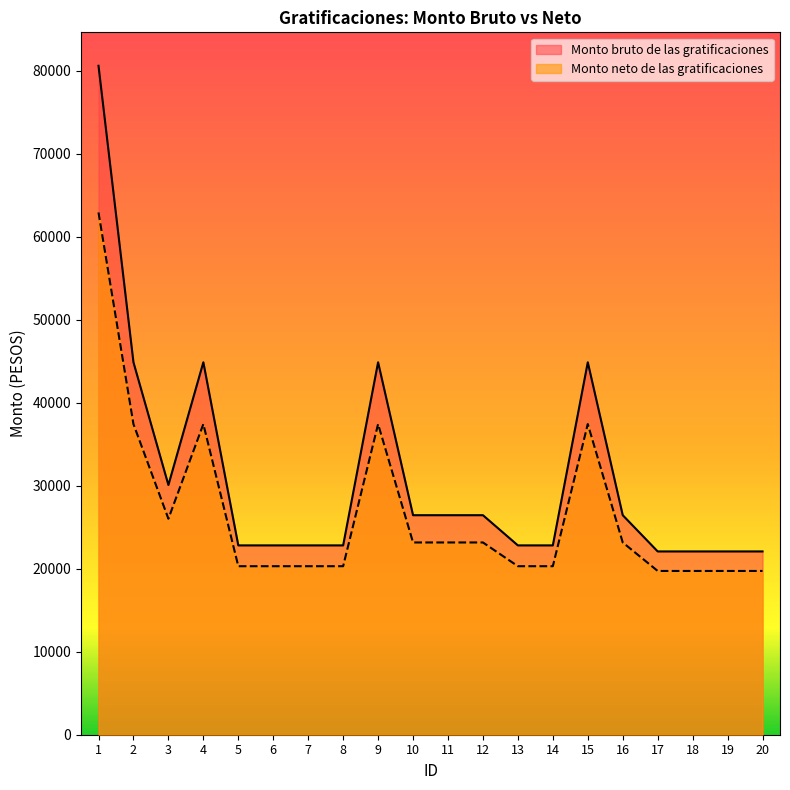

Reading left to right, extract all data points from this chart.

Monto bruto de las gratificaciones: 1=80588.8	2=44867.2	3=30083.2	4=44867.2	5=22809.2	6=22809.2	7=22809.2	8=22809.2	9=44867.2	10=26446.4	11=26446.4	12=26446.4	13=22809.2	14=22809.2	15=44867.2	16=26446.4	17=22082.0	18=22082.0	19=22082.0	20=22082.0
Monto neto de las gratificaciones: 1=62922.3	2=37423.2	3=26021.1	4=37423.2	5=20300.9	6=20300.9	7=20300.9	8=20300.9	9=37423.2	10=23161.2	11=23161.2	12=23161.2	13=20300.9	14=20300.9	15=37423.2	16=23161.2	17=19729.0	18=19729.0	19=19729.0	20=19729.0